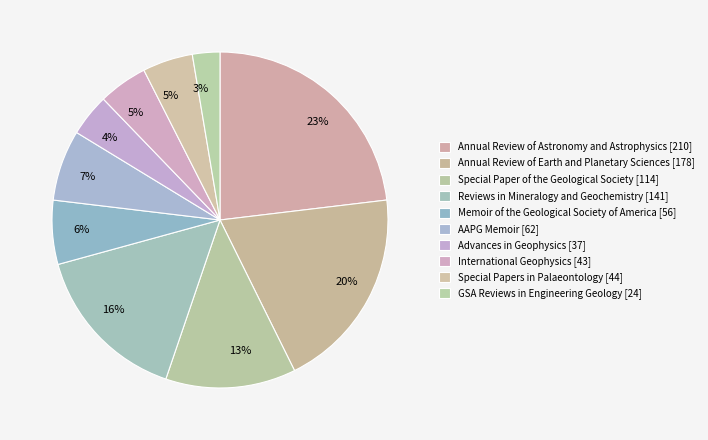

Count the number of slices in the pie.

10